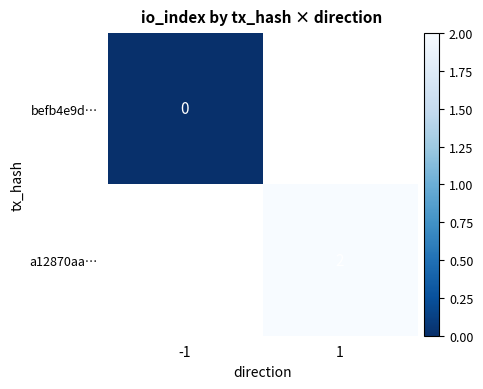

Count the number of categories in the chart.

2